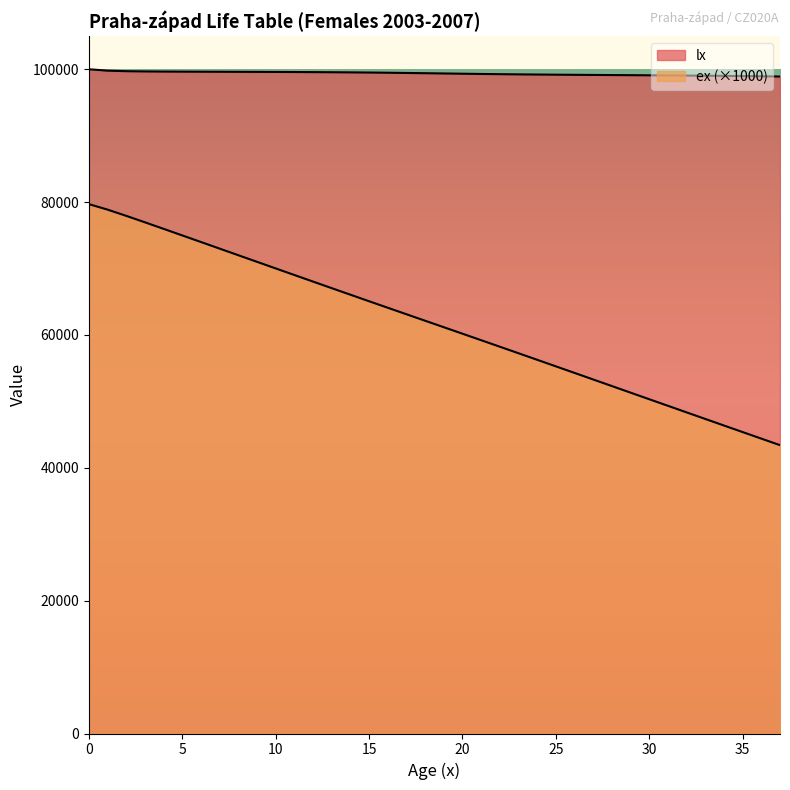

How many values in the lx series exceed 99402?

19